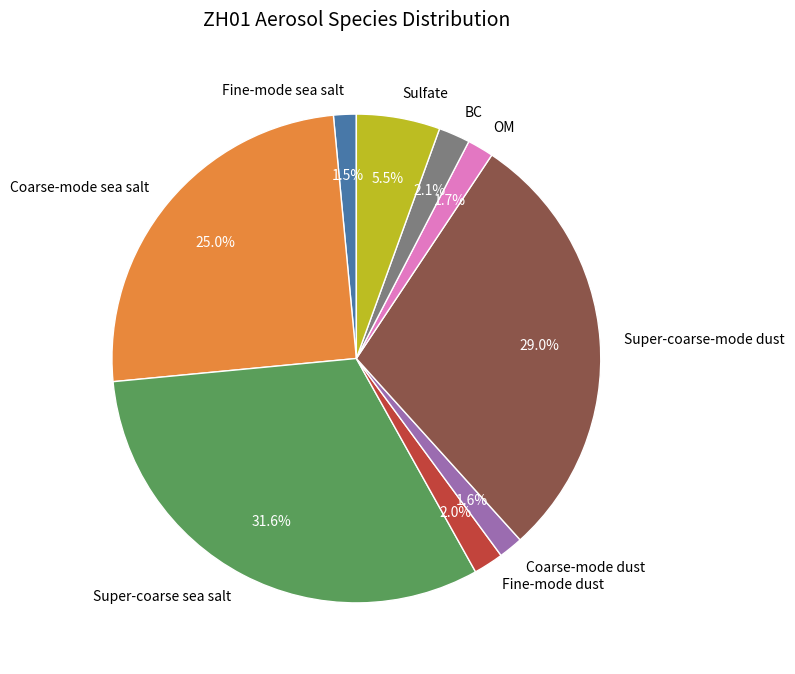

True or false: Coarse-mode dust accounts for 2% of the total.

True